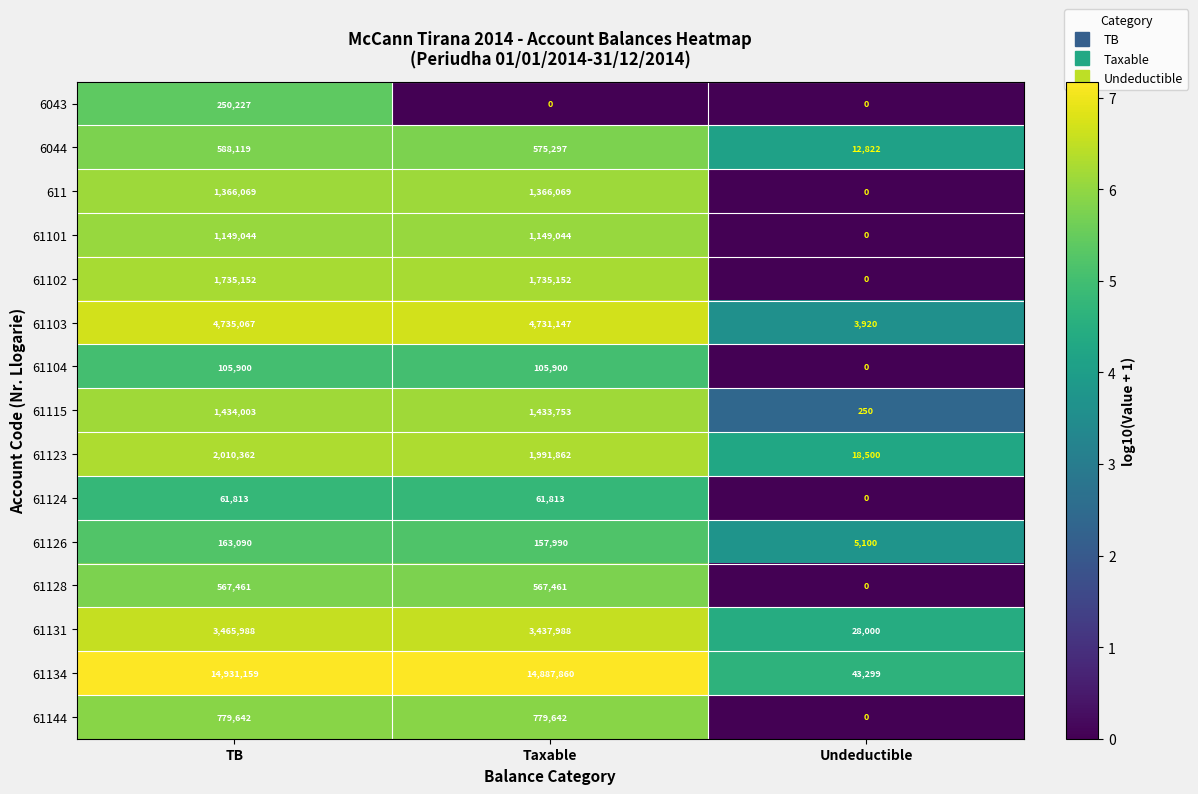

What is the spread (max minus min) of values at TB?

14869346